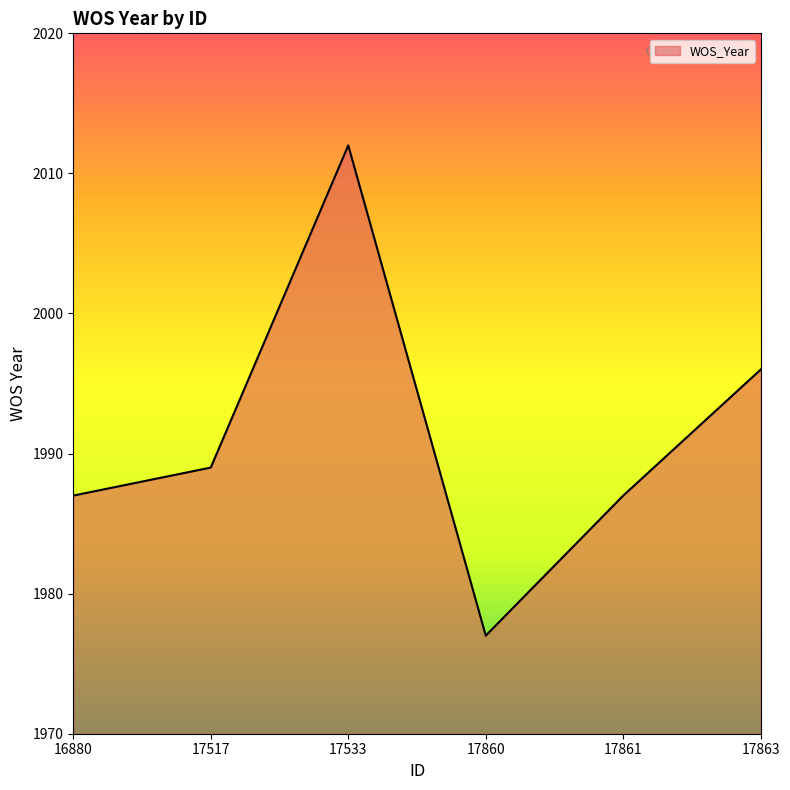

What is the change in value from 17533 to 17863?

-16